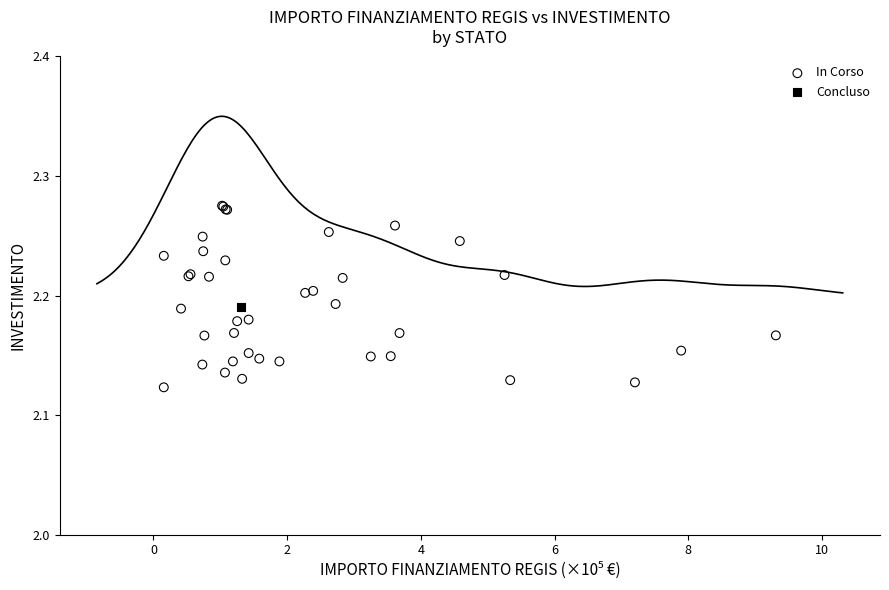

What are all the series names shown in the legend?

In Corso, Concluso